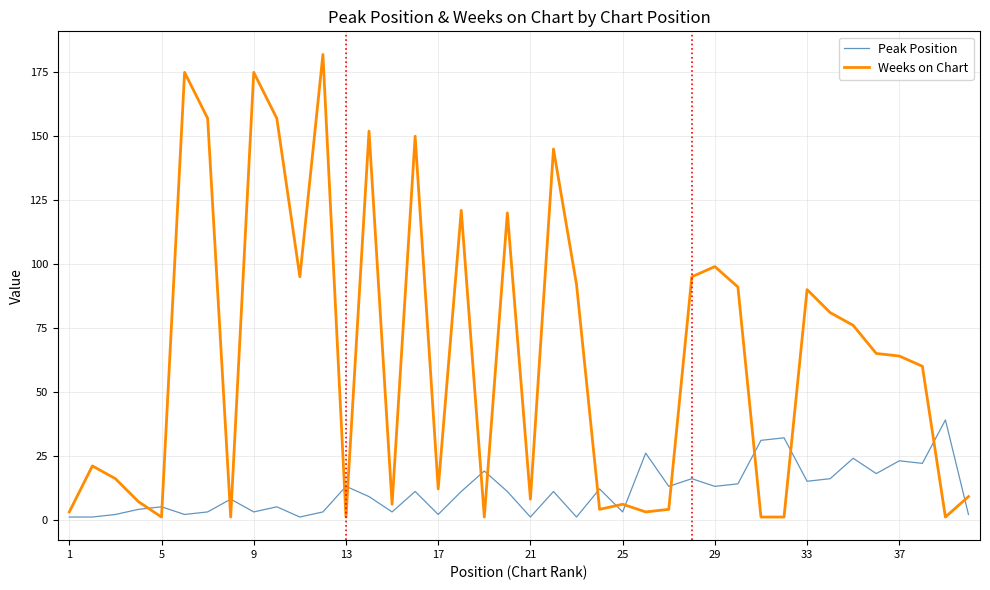

Which series has the largest range (max minus min)?

Weeks on Chart